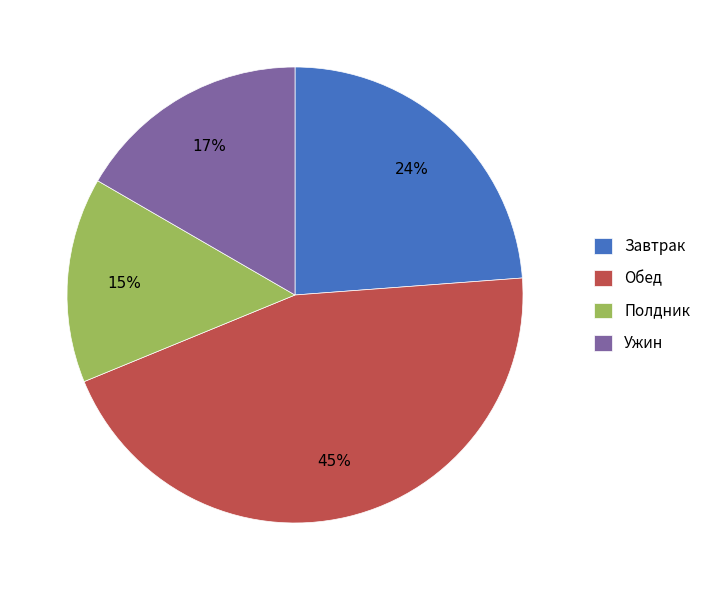

What is the largest slice in the pie chart?

Обед